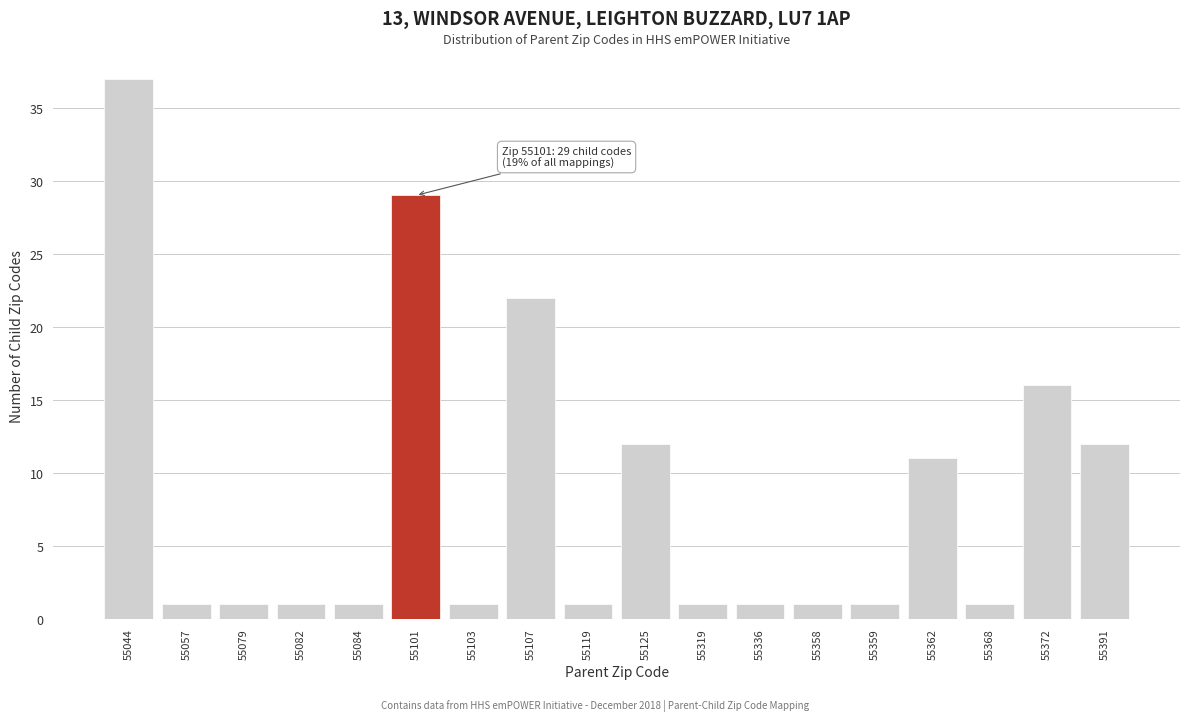

Reading left to right, extract all data points from this chart.

55044=37	55057=1	55079=1	55082=1	55084=1	55101=29	55103=1	55107=22	55119=1	55125=12	55319=1	55336=1	55358=1	55359=1	55362=11	55368=1	55372=16	55391=12